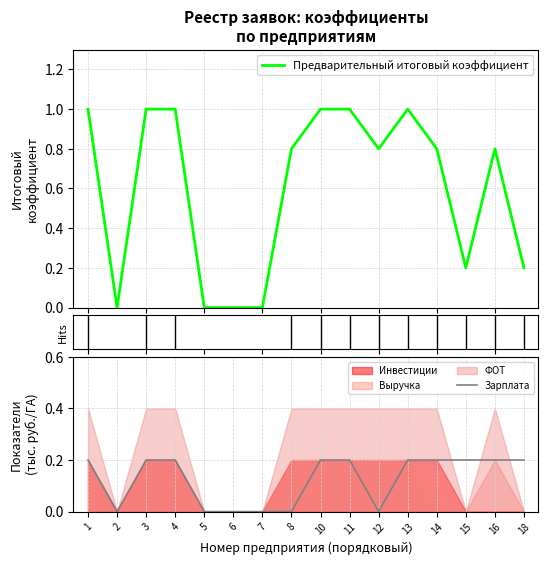

In Зарплата, how many points are lower than both neighbors (excluding endpoints)?

2